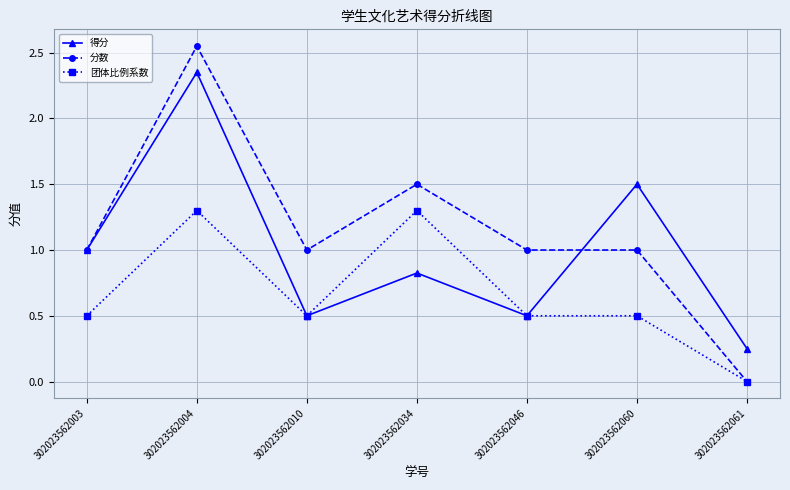

True or false: 得分 has more than 0 interior local peaks.

True